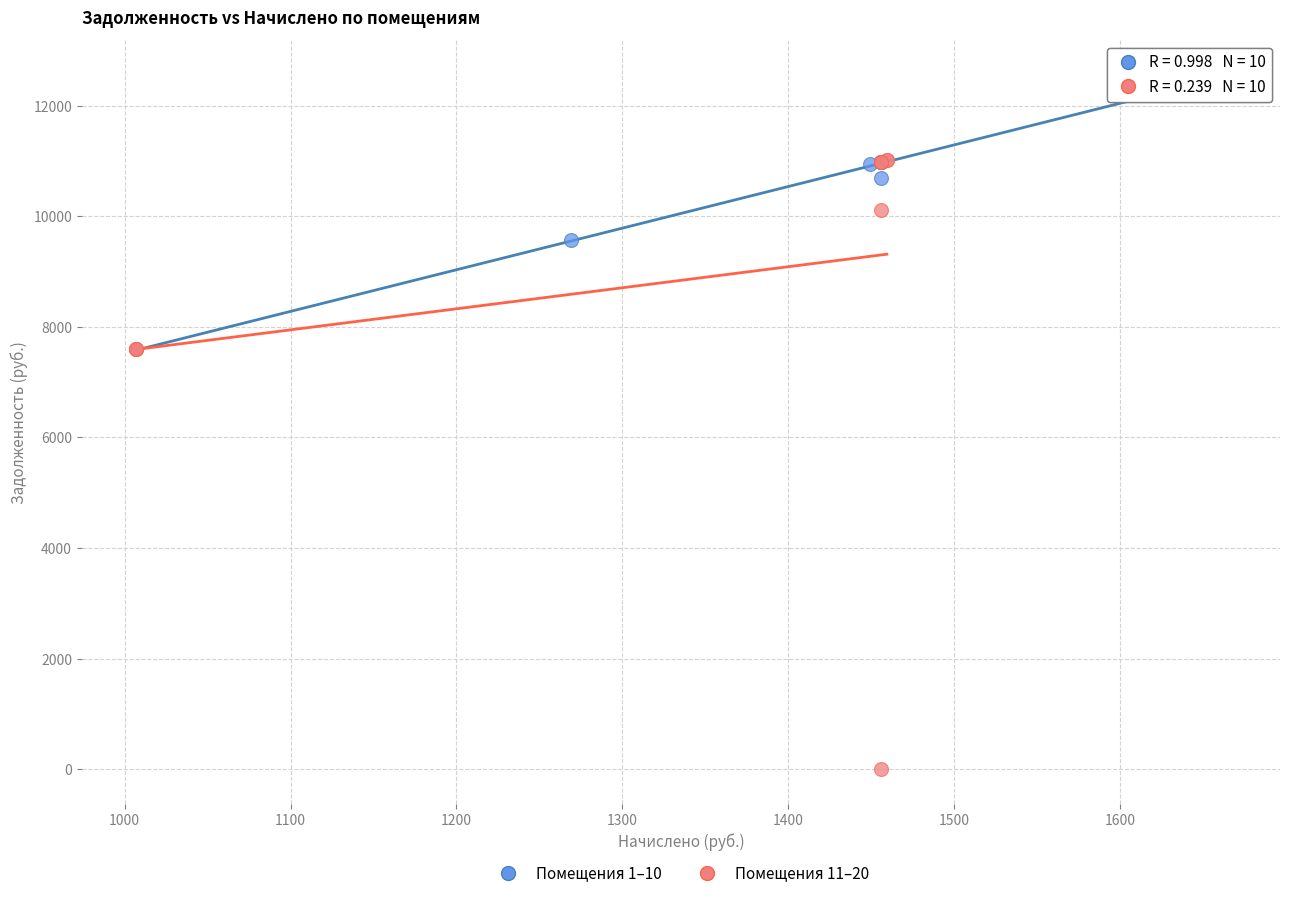

Which series has the widest spread of Y values?

Помещения 11–20